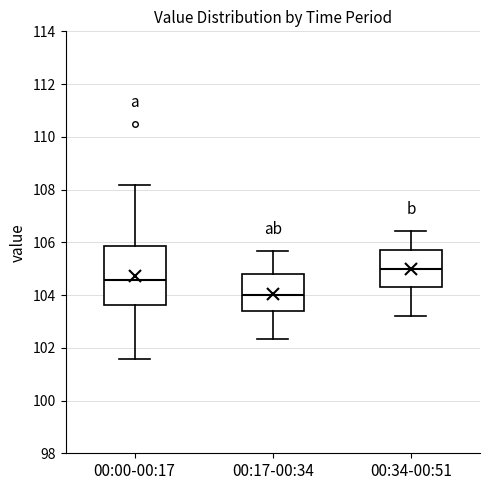

Which box has the lowest median line?

00:17-00:34